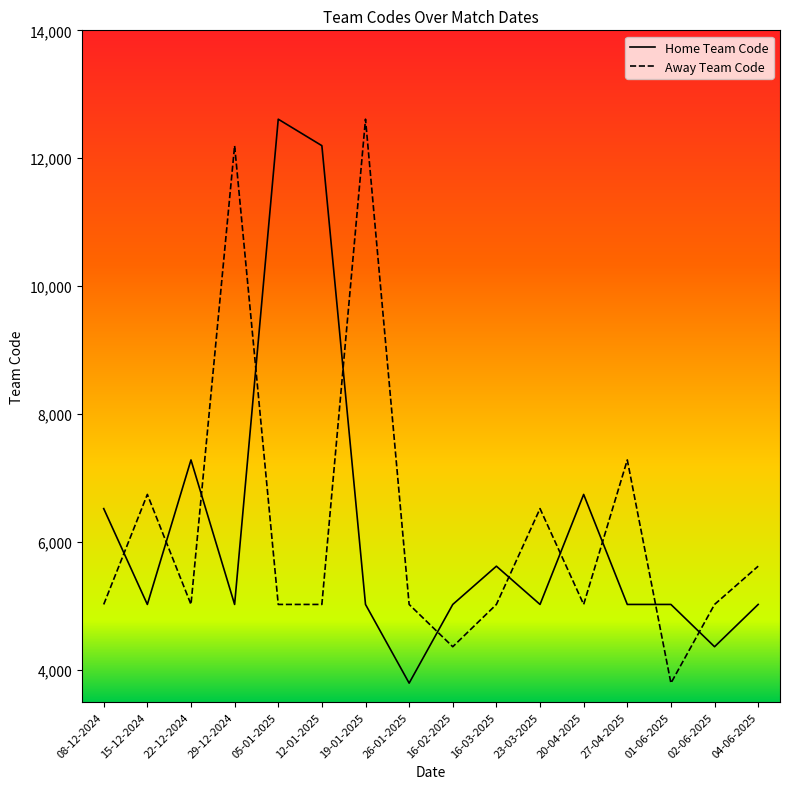

What is the sum of all Home Team Code values?

99342